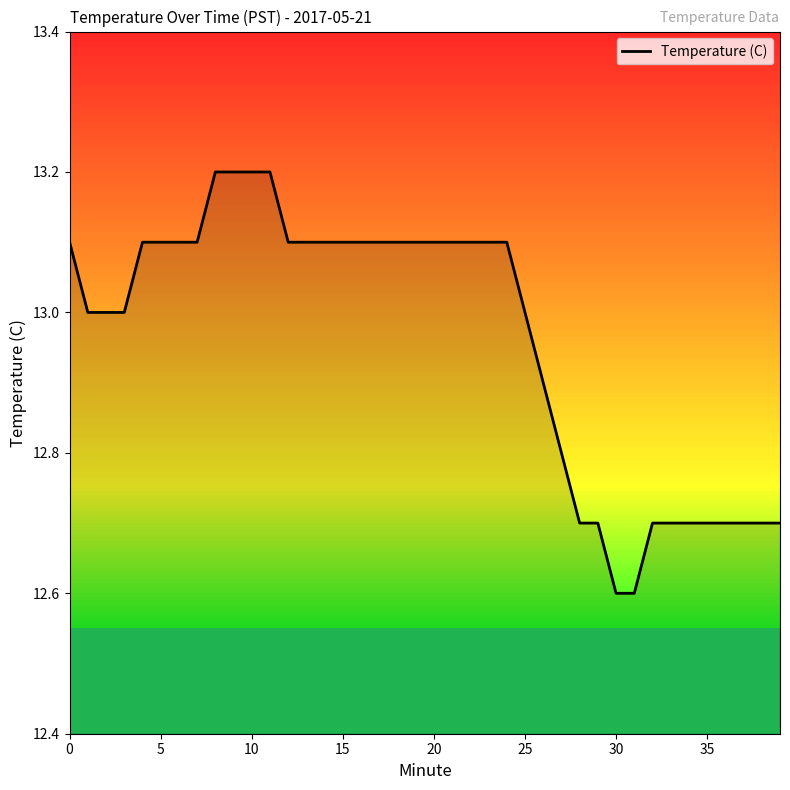

What is the difference between the maximum and second lowest values?

0.6